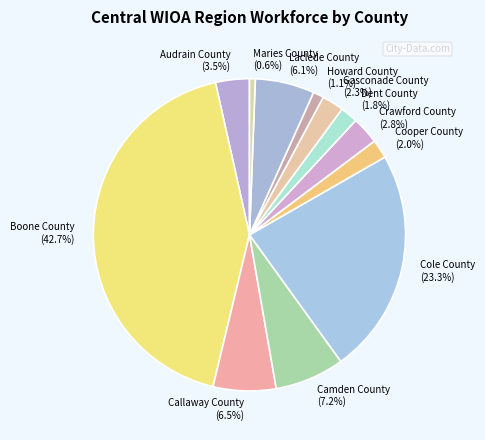

Count the number of slices in the pie.

12